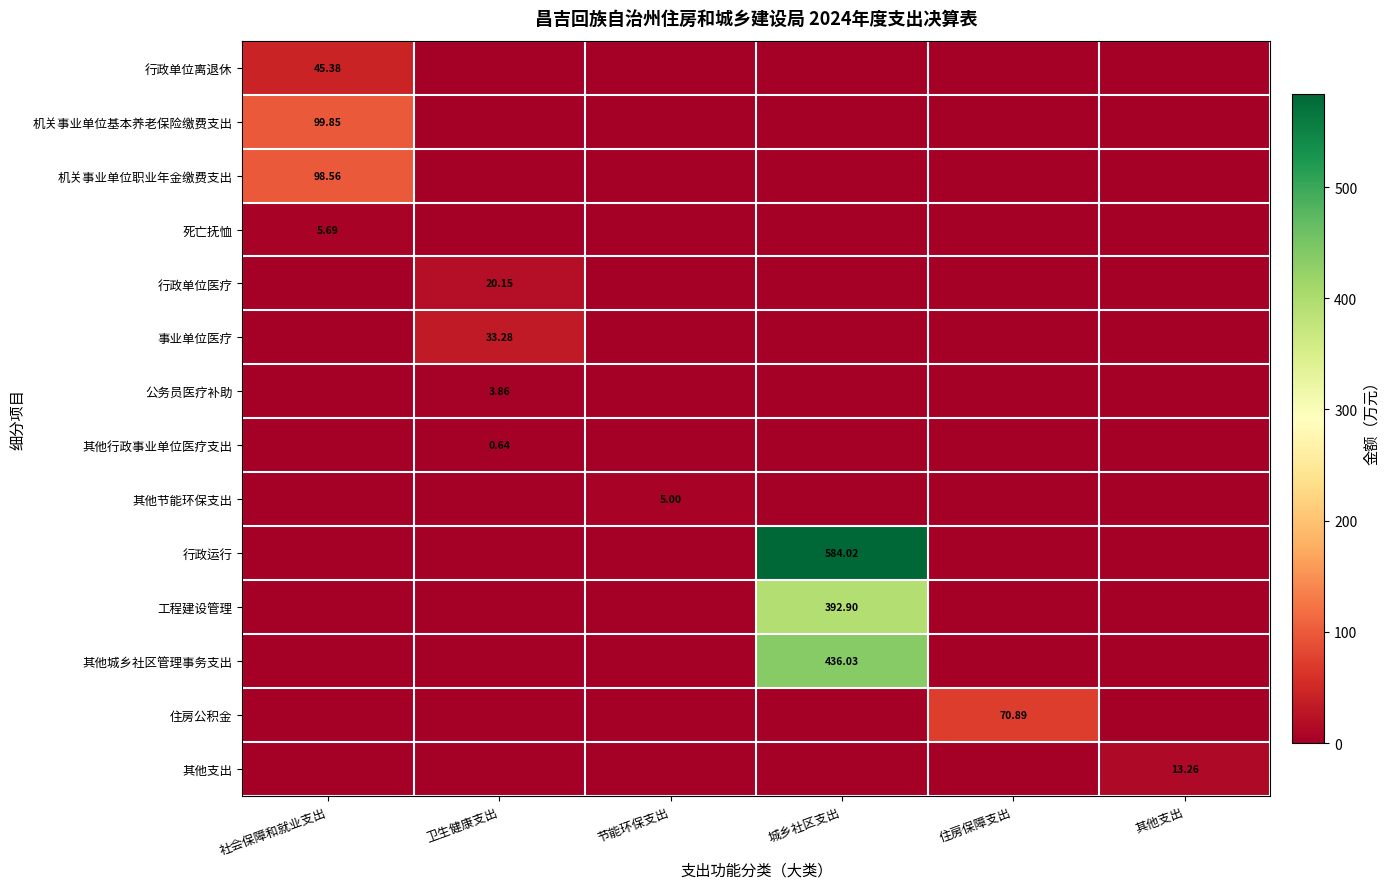

Rank the series by their maximum value, from lowest to highest.

其他行政事业单位医疗支出, 公务员医疗补助, 其他节能环保支出, 死亡抚恤, 其他支出, 行政单位医疗, 事业单位医疗, 行政单位离退休, 住房公积金, 机关事业单位职业年金缴费支出, 机关事业单位基本养老保险缴费支出, 工程建设管理, 其他城乡社区管理事务支出, 行政运行